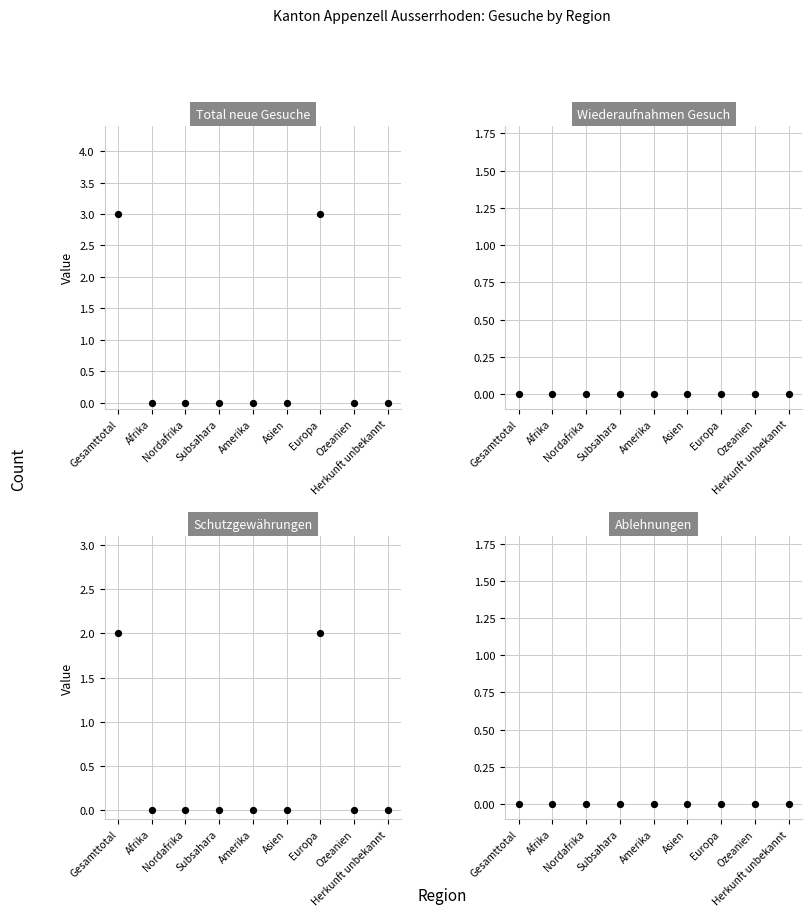

At how many categories does at least one series exceed 2?

2